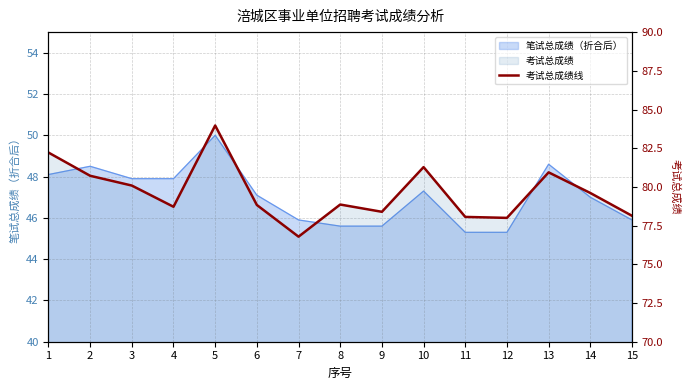

Rank the categories by value from highest to lowest.

5, 1, 10, 13, 2, 3, 14, 8, 6, 4, 9, 15, 11, 12, 7